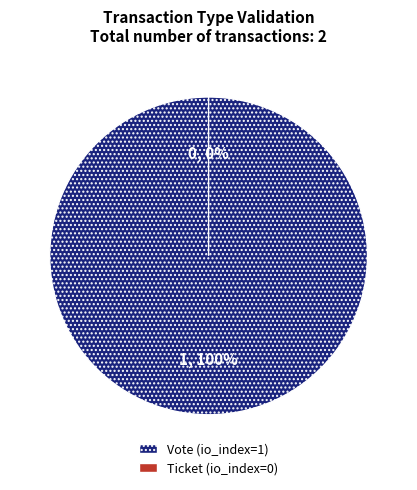

Which category has the smallest portion of the pie?

Ticket (io_index=0)